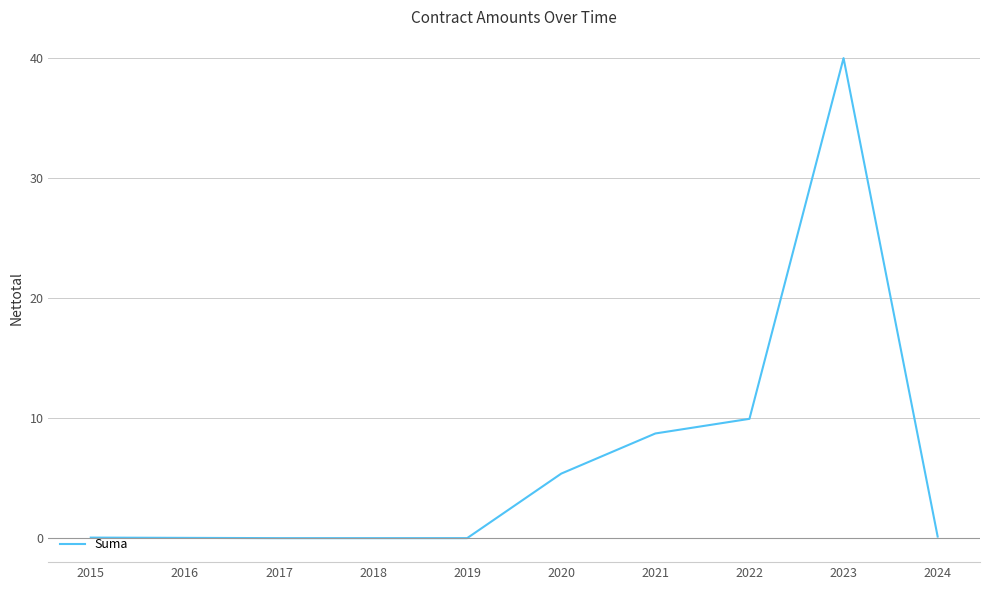

How many lines are shown in the chart?

1